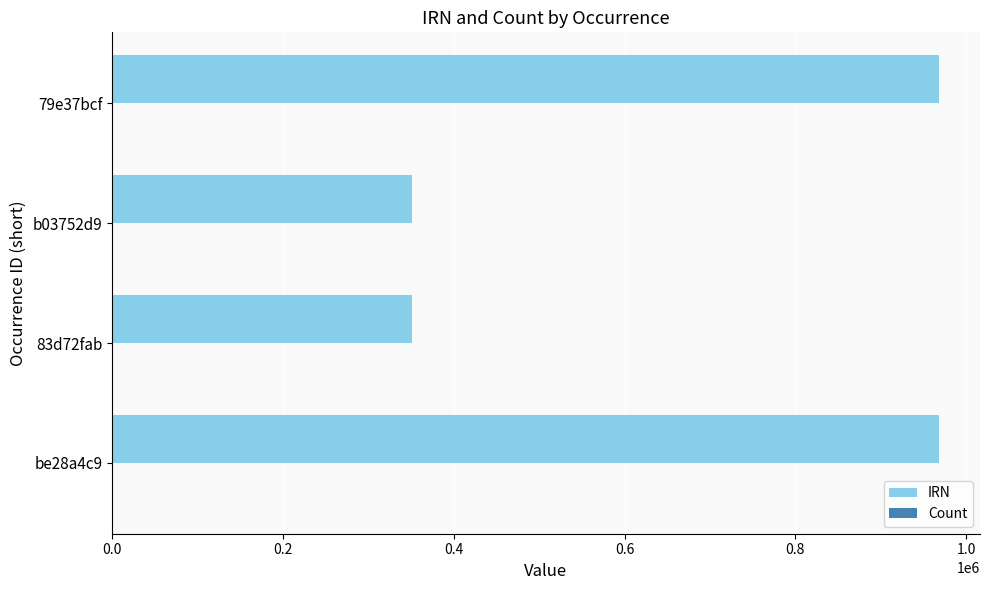

What is the sum of all IRN values?

2637252